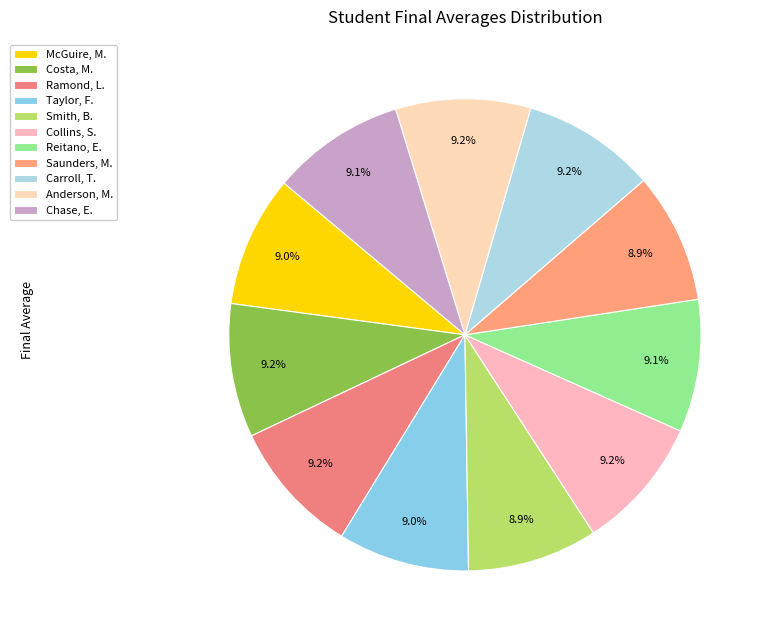

What portion of the pie excludes Chase, E.?

90.9%